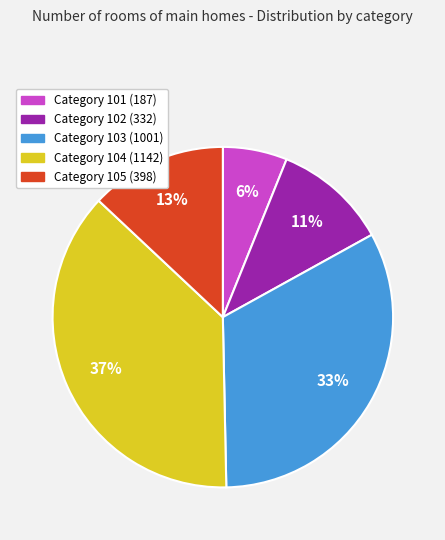

Rank the categories by value from lowest to highest.

Category 101 (187), Category 102 (332), Category 105 (398), Category 103 (1001), Category 104 (1142)